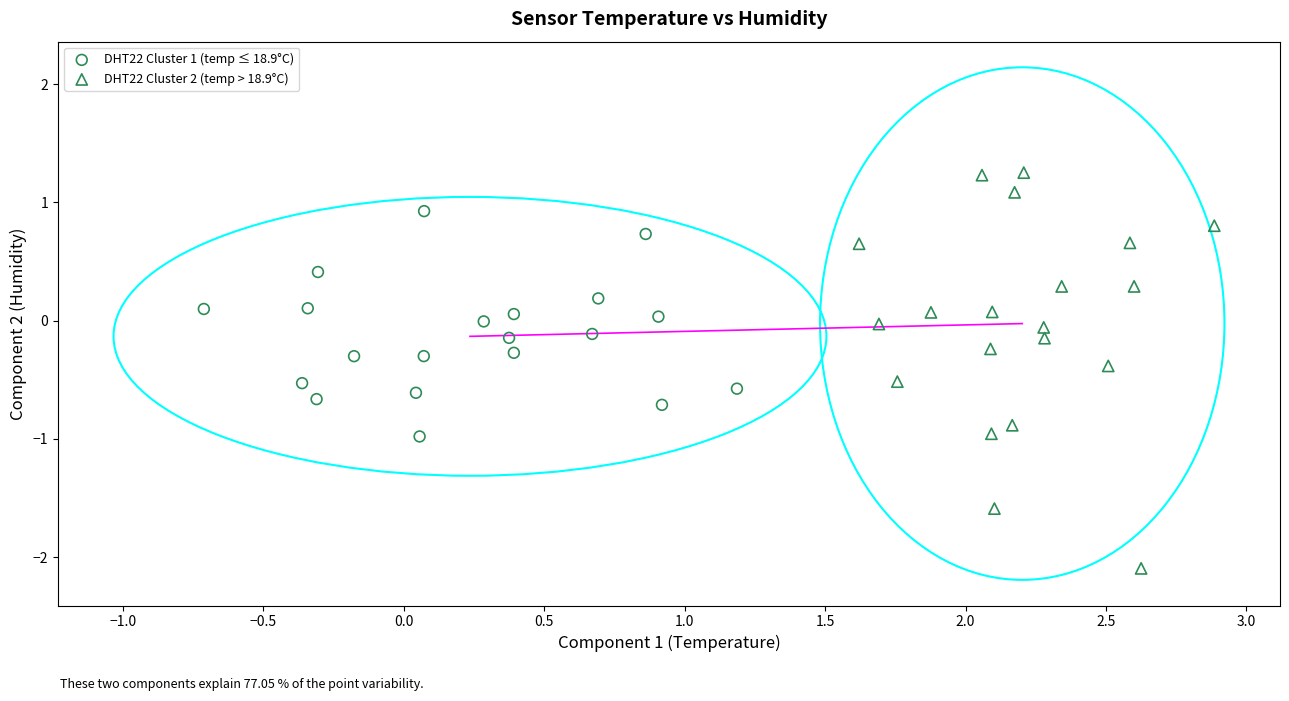

Which series has the widest spread of Y values?

DHT22 Cluster 2 (temp > 18.9°C)